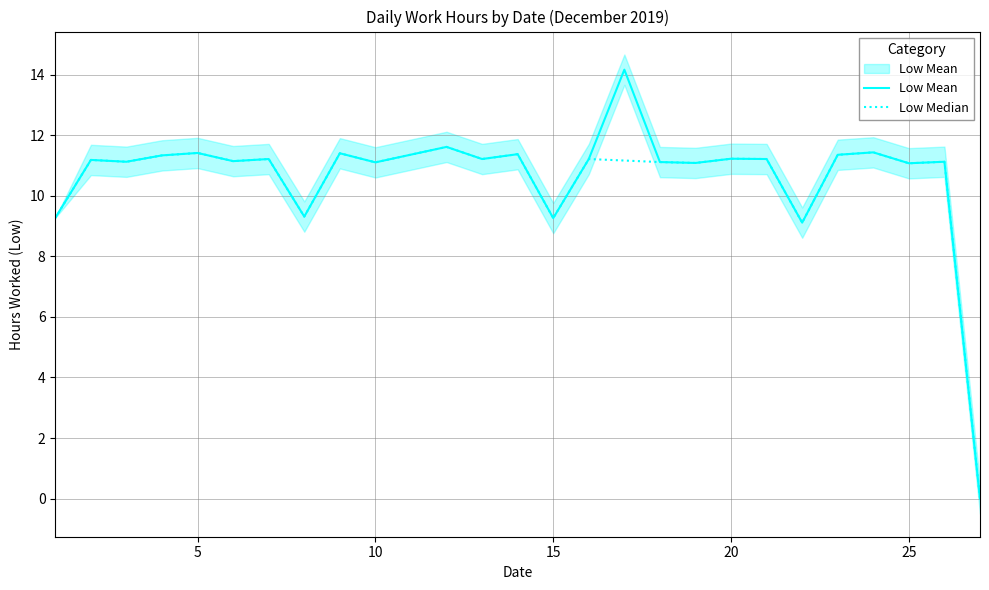

Is it true that Low Mean equals 17.1 at 10?

False